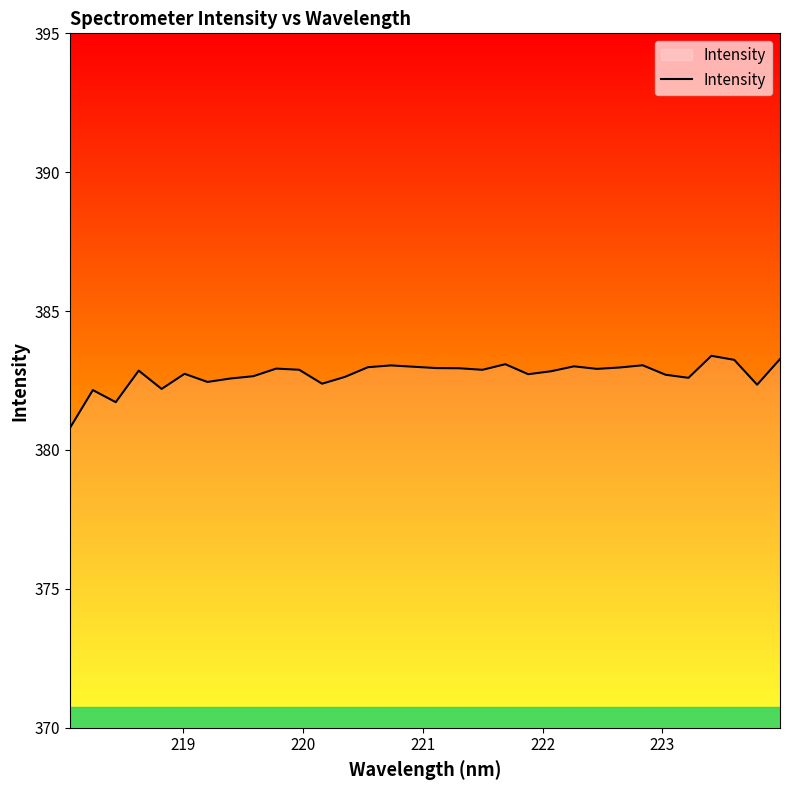

What is the greatest value displayed?

383.4